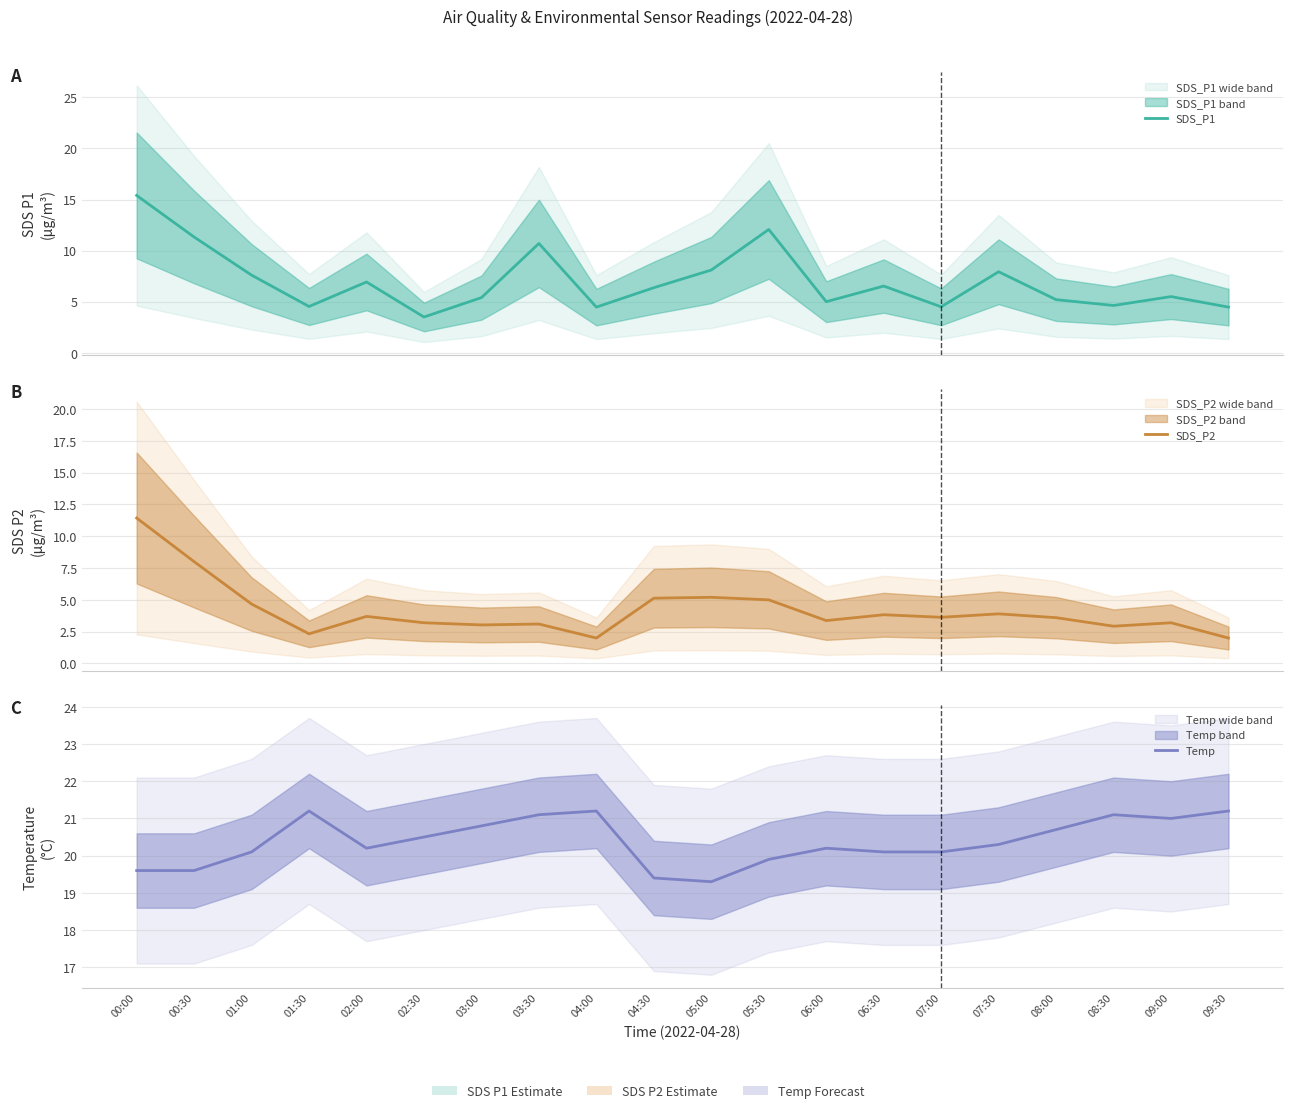

Is this an area chart (filled region under the line)?

No